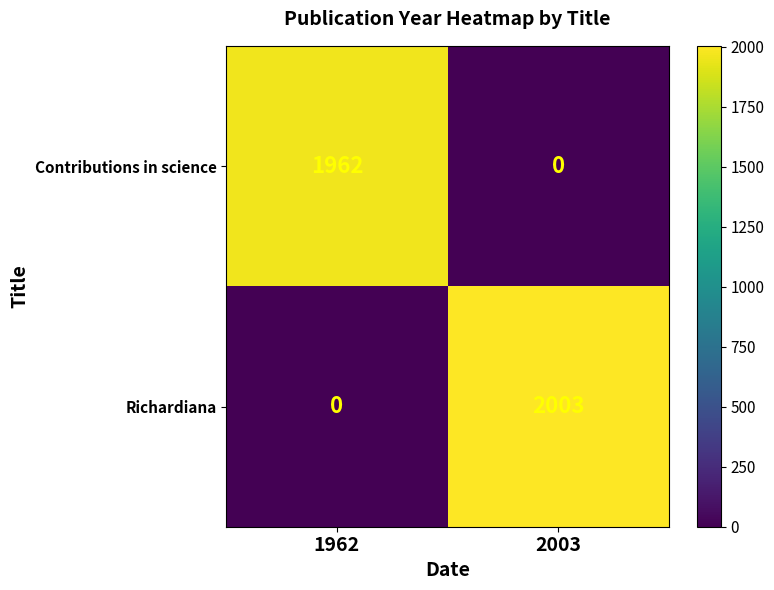

Reading right to left, what are all the values shown in this chart?

Contributions in science: 0	1962
Richardiana: 2003	0